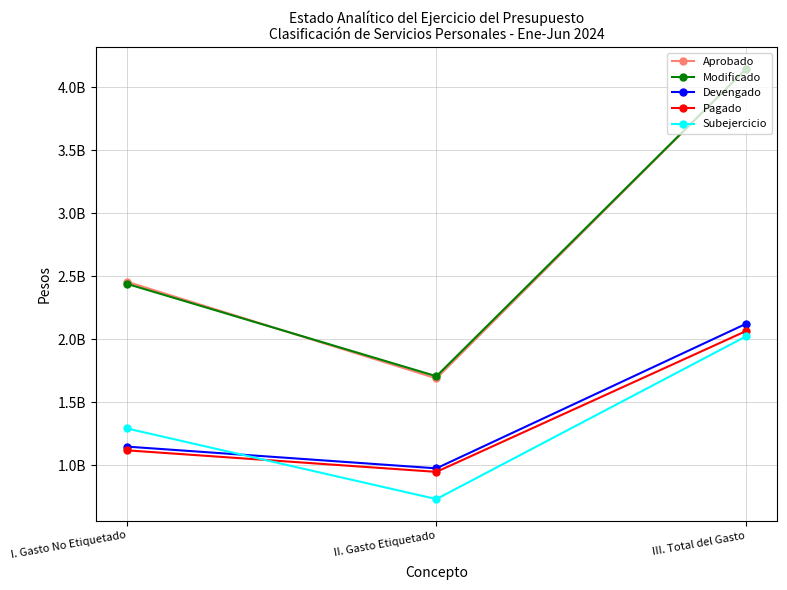

Is this an area chart (filled region under the line)?

No